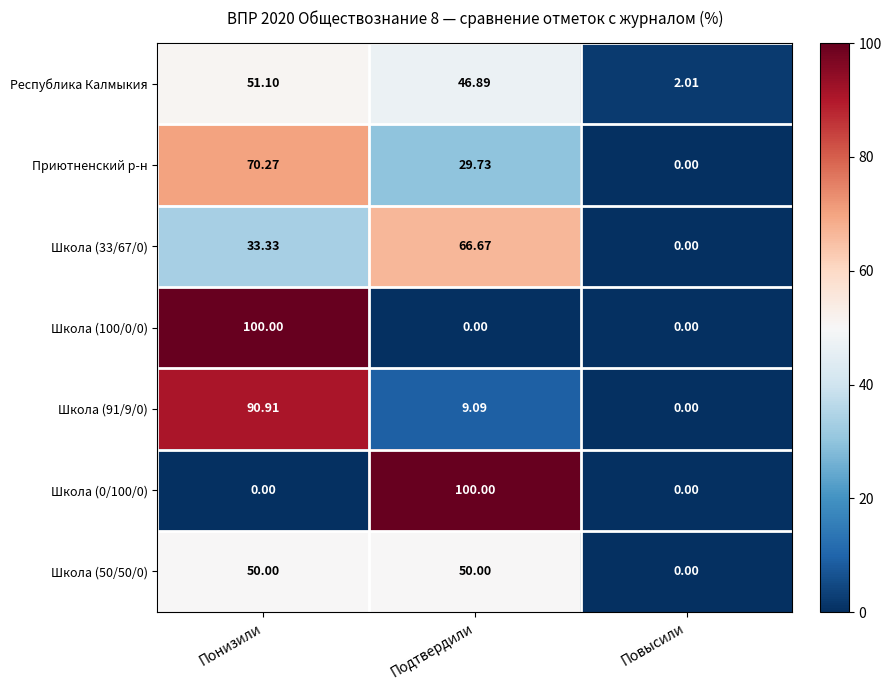

Where does the Республика Калмыкия series first go above 46?

Понизили